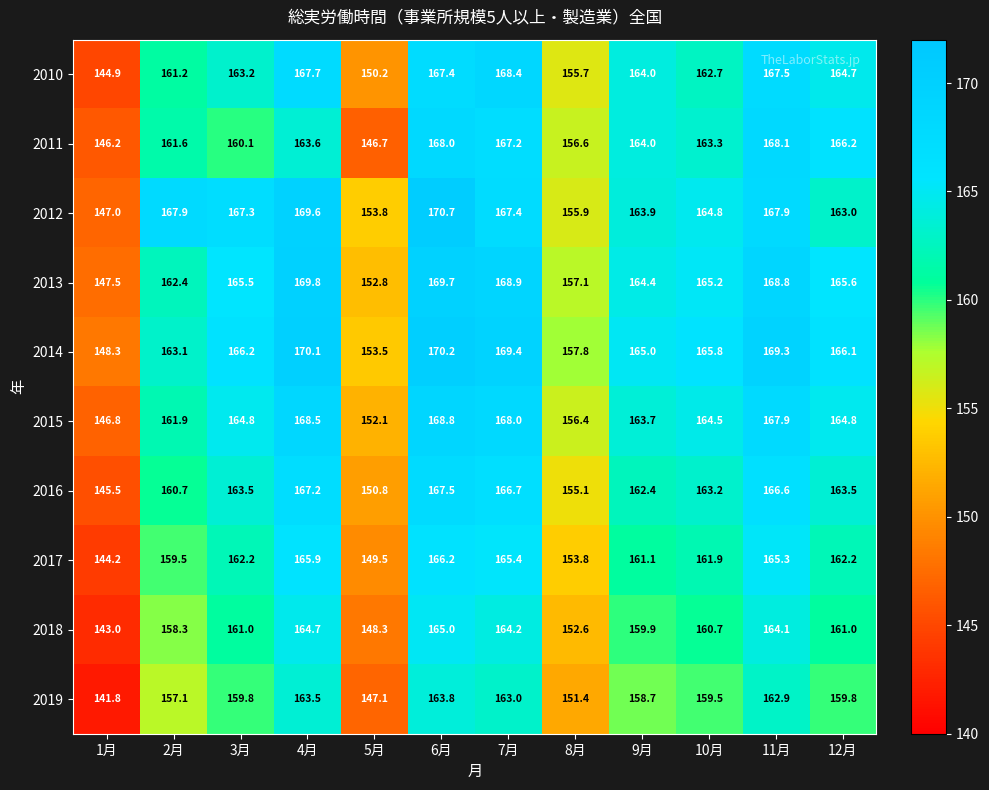

Read the 2016 value at 2月.

160.7